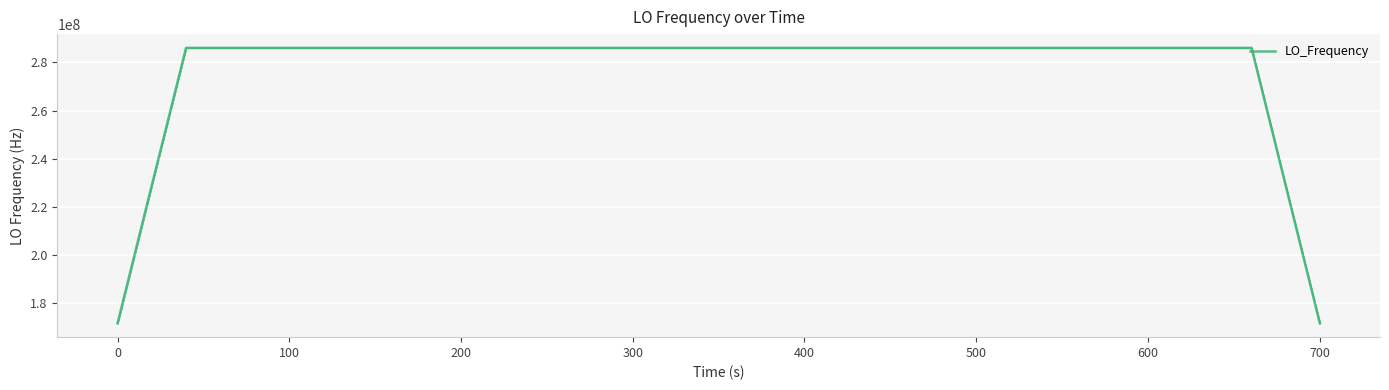

How many lines are shown in the chart?

1